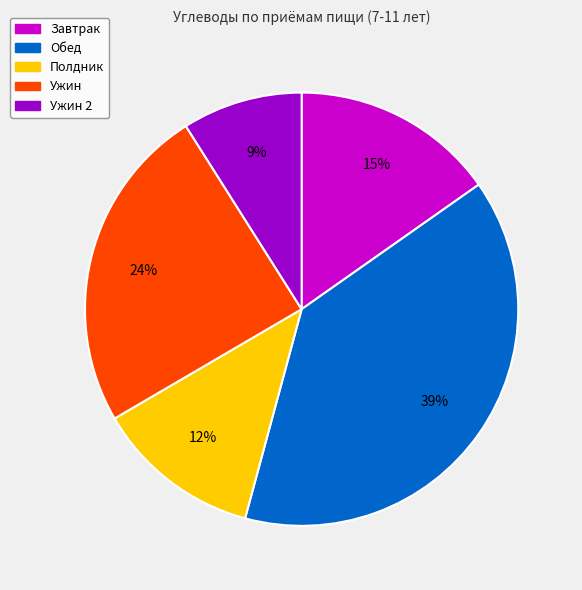

To the nearest percent, what is the difference between the largest and smallest slice percentages?

30%